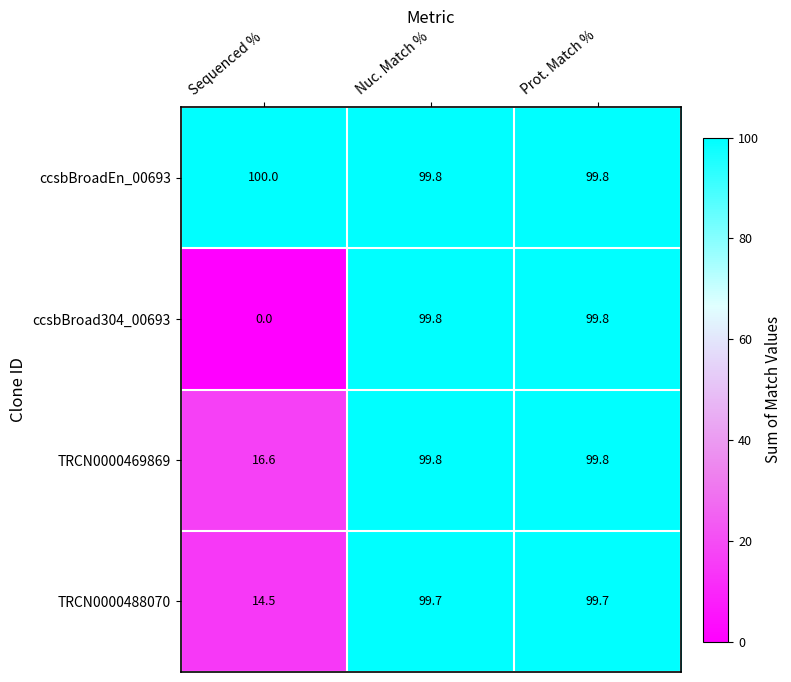

Reading right to left, what are all the values shown in this chart?

ccsbBroadEn_00693: 99.8	99.8	100.0
ccsbBroad304_00693: 99.8	99.8	0.0
TRCN0000469869: 99.8	99.8	16.6
TRCN0000488070: 99.7	99.7	14.5